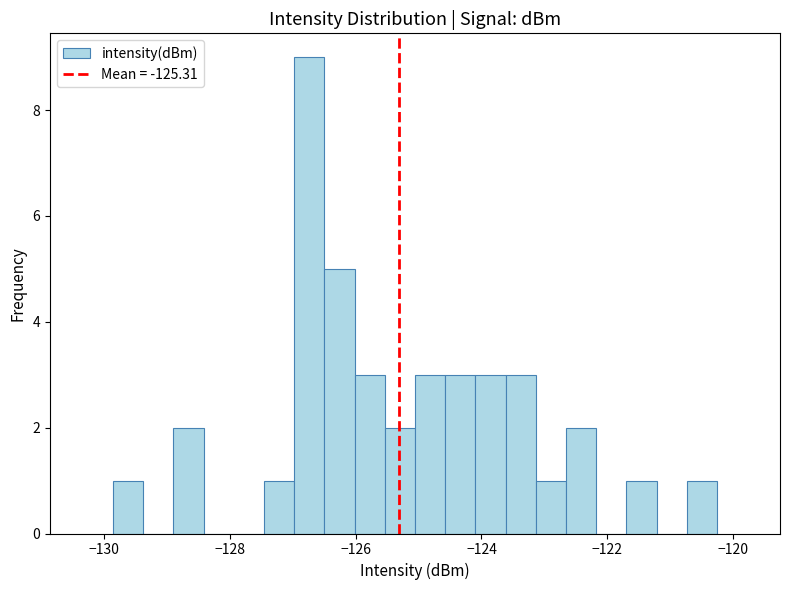

Around what value on the x-axis is the tallest bar? Give the approximate position of its centre, as read against the axis.

-126.8